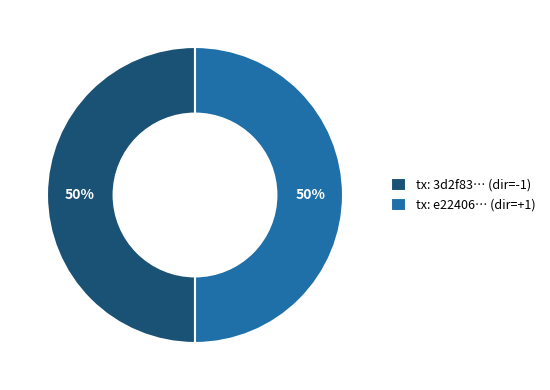

To the nearest percent, what percentage of the pie is tx: 3d2f83… (dir=-1)?

50%